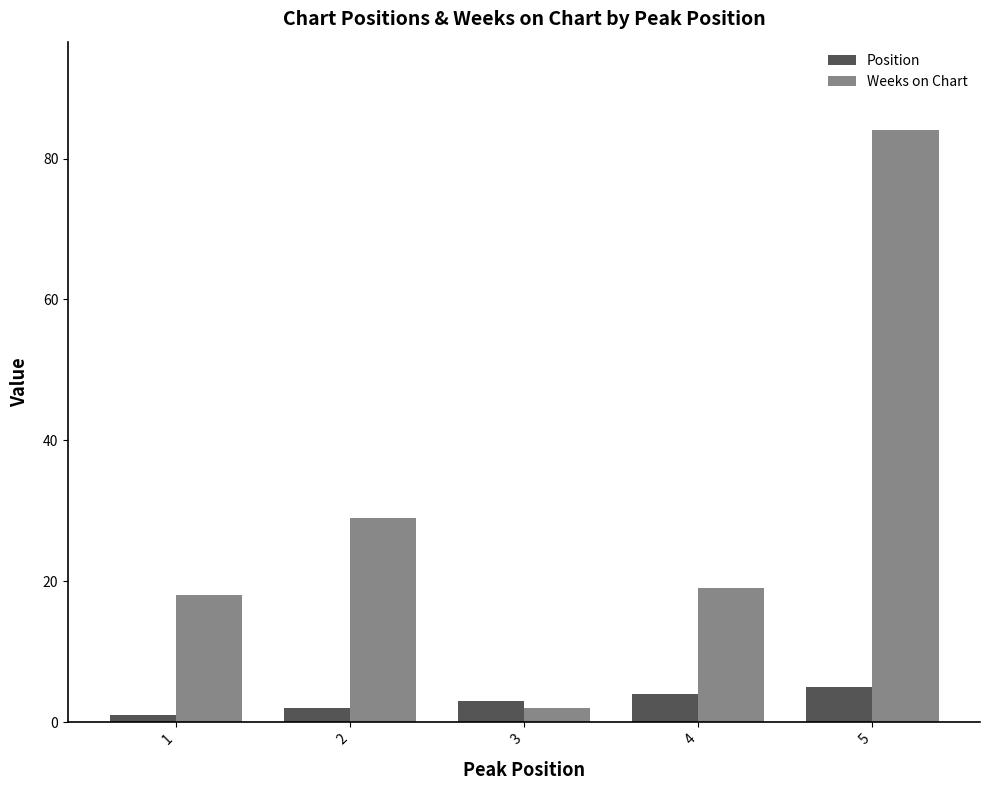

The Weeks on Chart series shows 12 at 4. True or false?

False